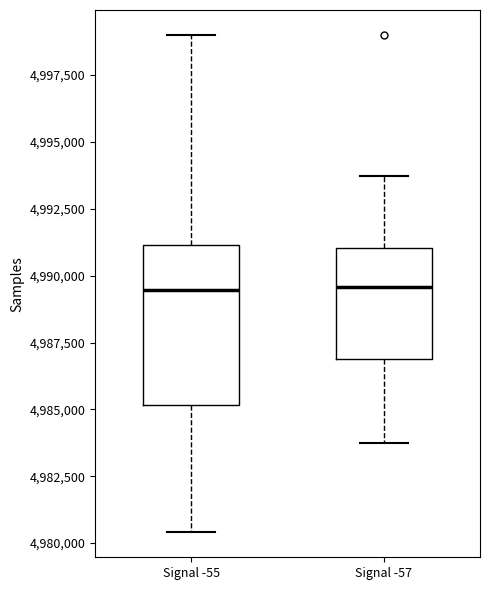

Where does the lower whisker of the box for Signal -55 end on the y-axis? The values are not printed on the chart, so give them approximately, as read against the axis.

4980500